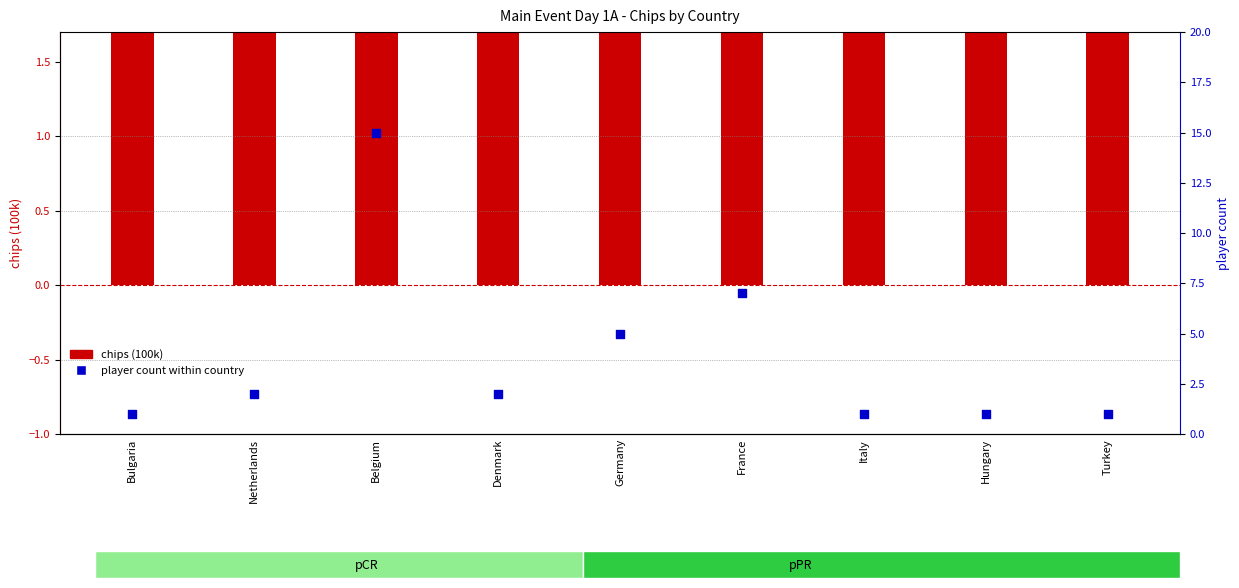

At how many categories does at least one series exceed 11?

1